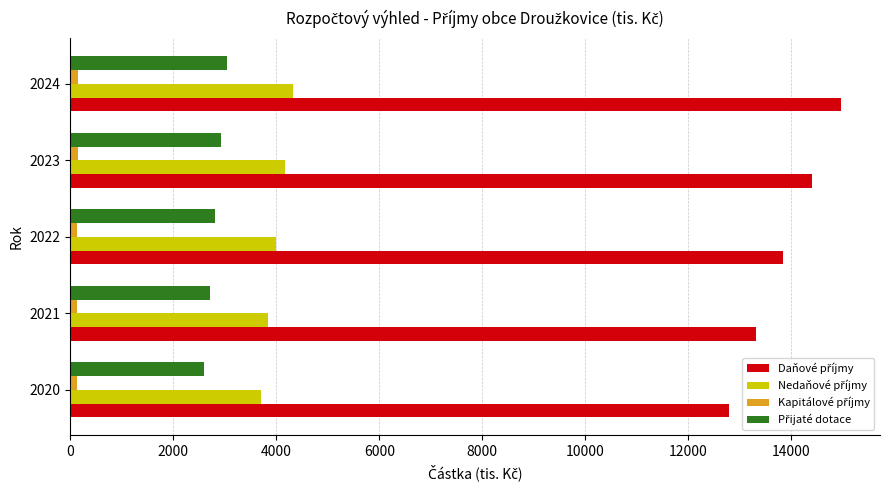

At how many categories does at least one series exceed 11961?

5